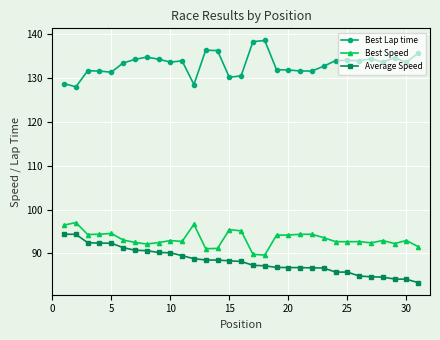

True or false: Best Speed and Average Speed cross at least once.

False